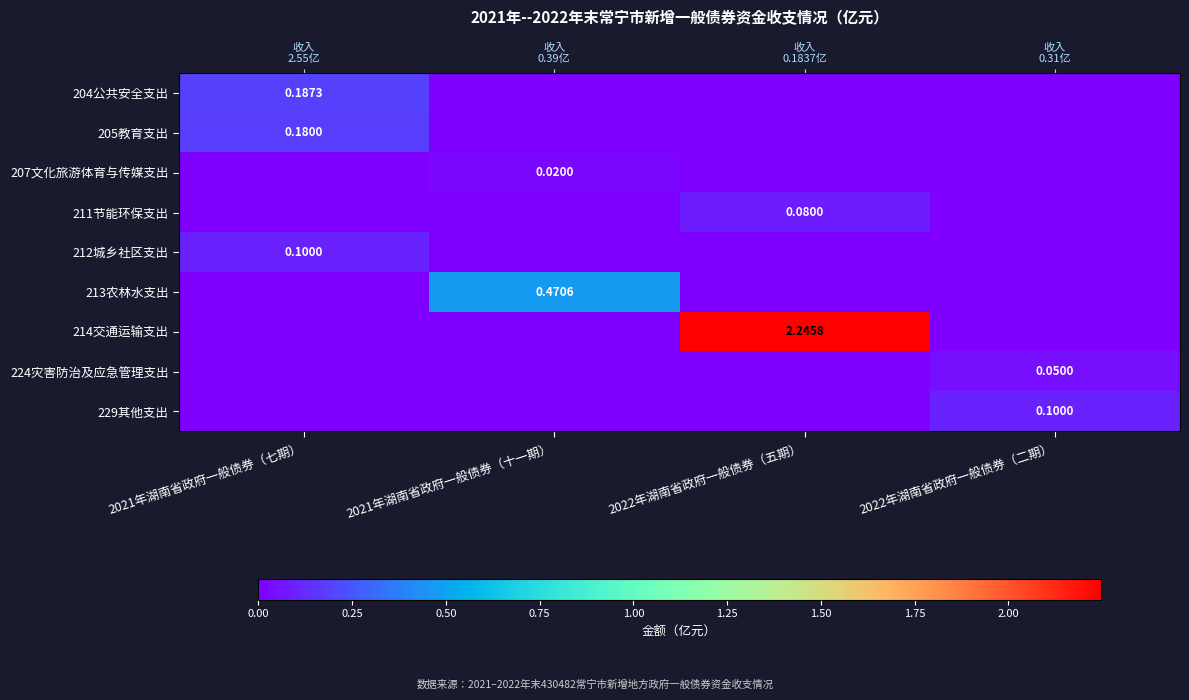

The value of 213农林水支出 at 2021年湖南省政府一般债券（七期） is 0.0. True or false?

True